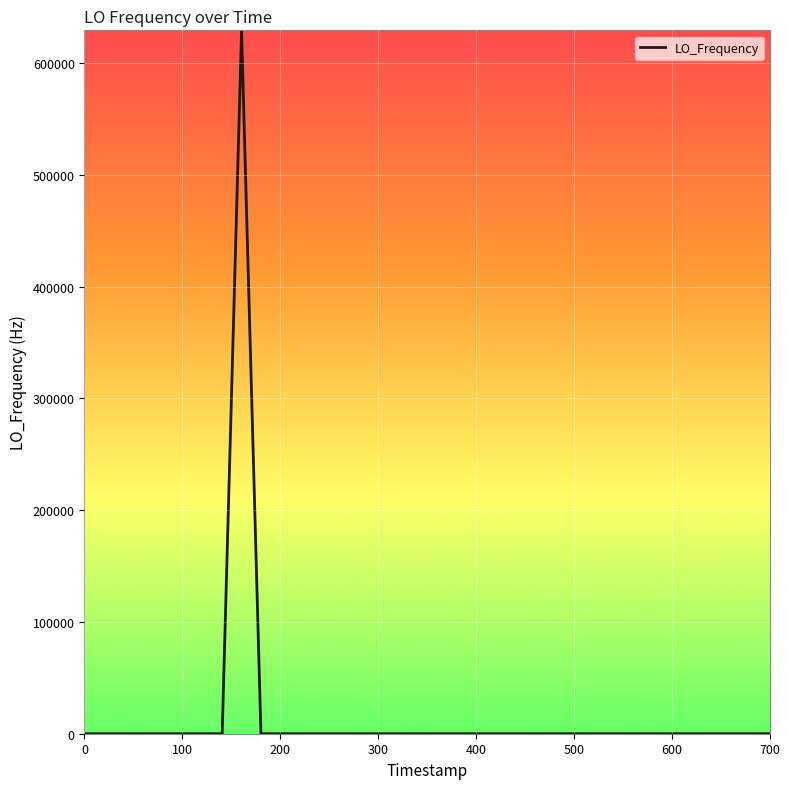

What is the greatest value displayed?

629151.4